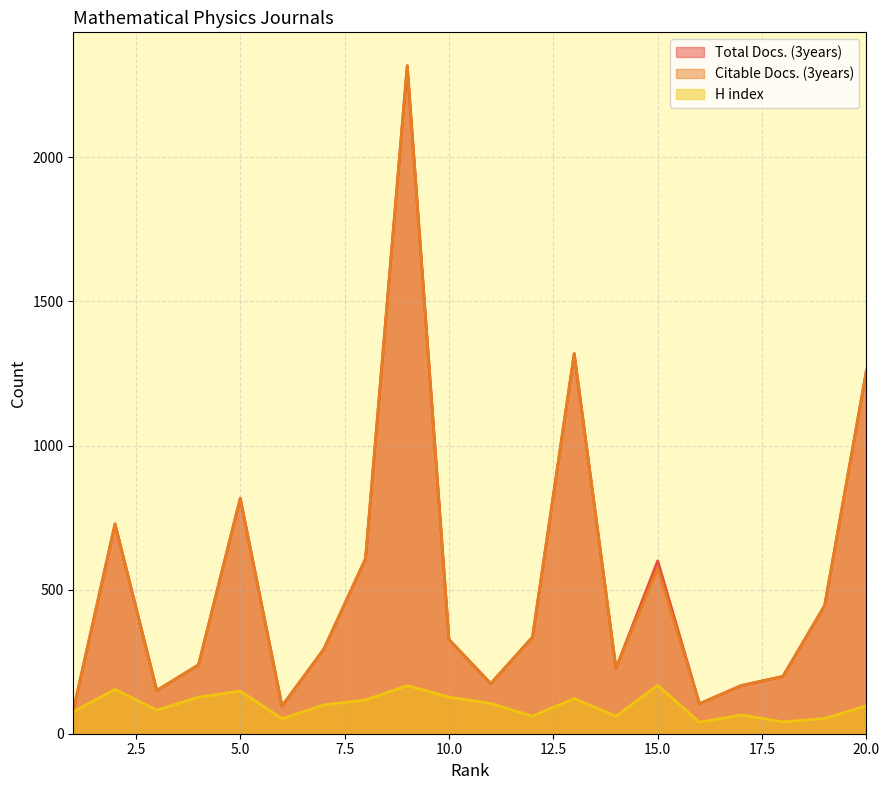

What is the lowest value of the Citable Docs. (3years) series?

80